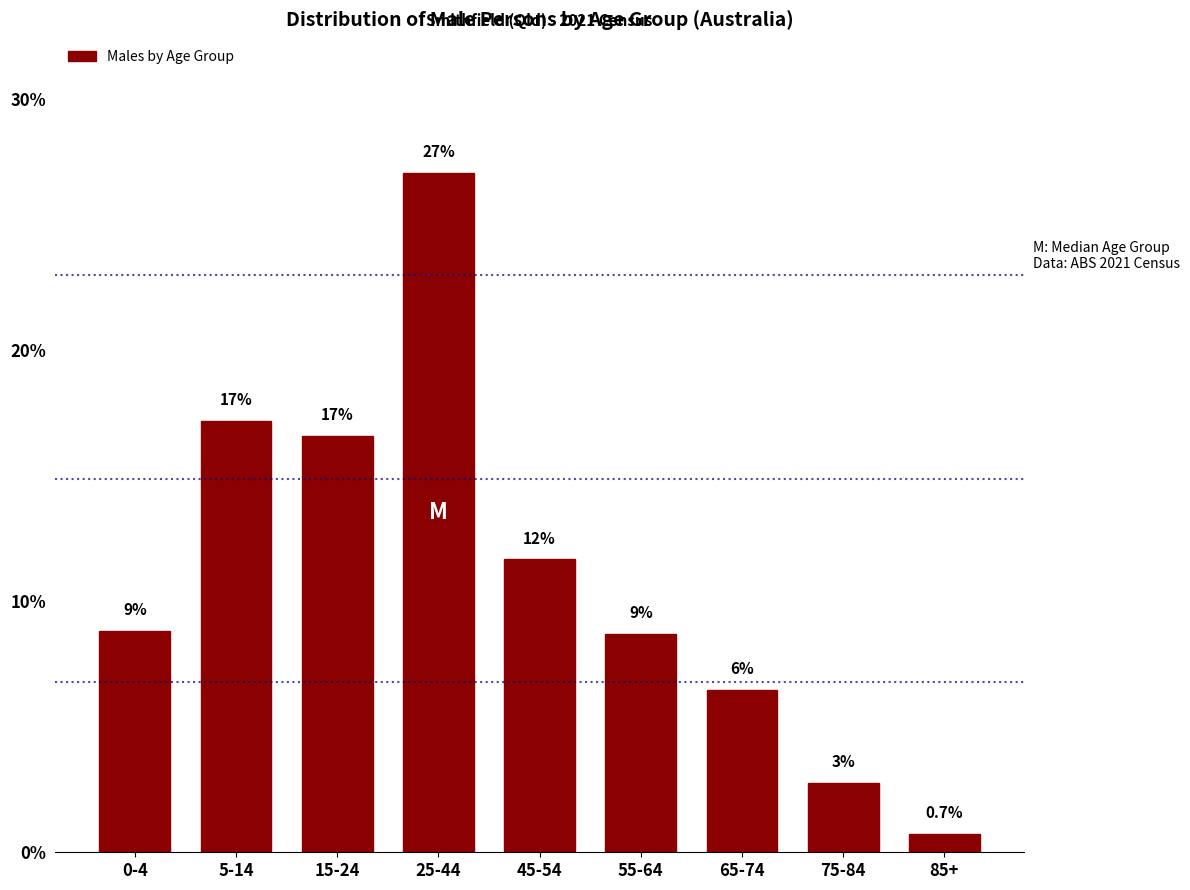

Are the bars horizontal?

No